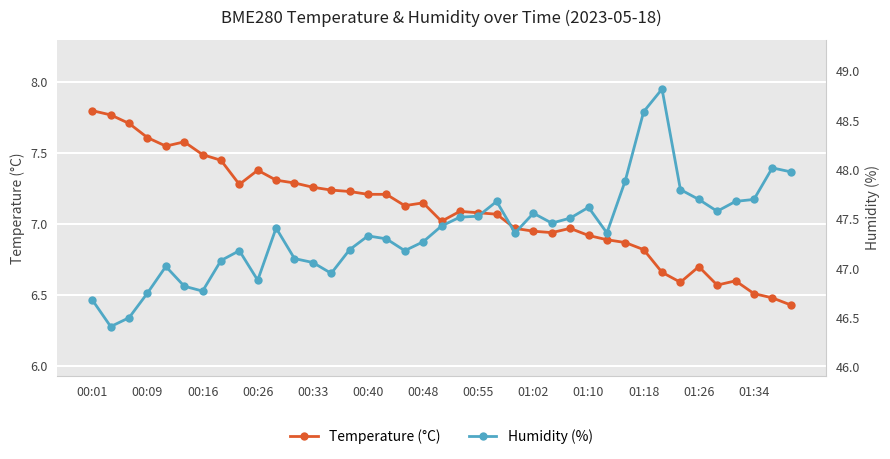

At which label is Humidity (%) closest to 47?

00:33